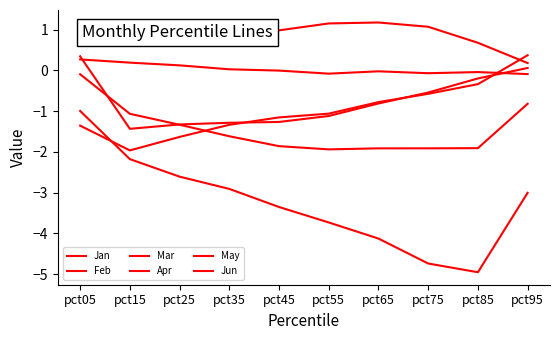

Is this an area chart (filled region under the line)?

No